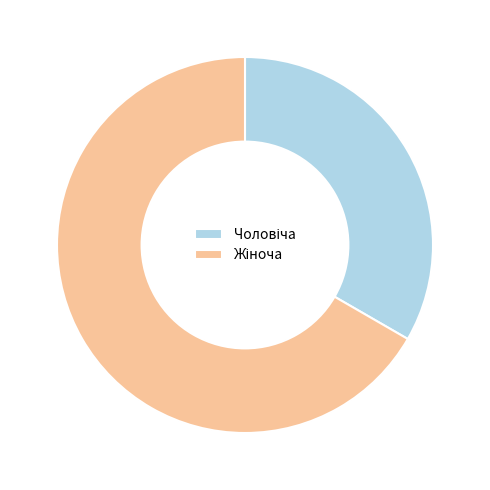

Is there any slice that represents more than half of the pie?

Yes